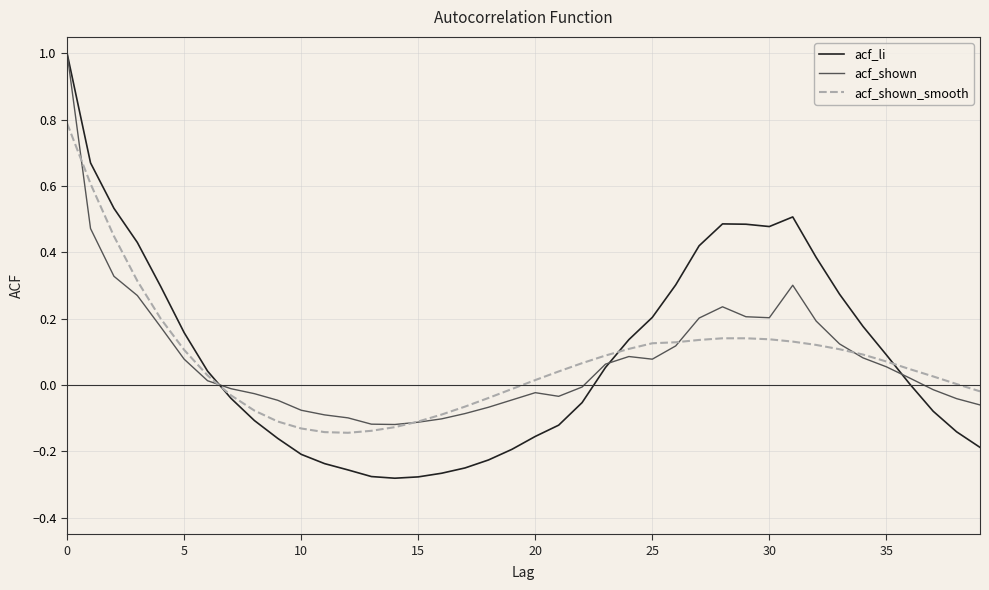

Does the chart display data point markers on the line(s)?

No